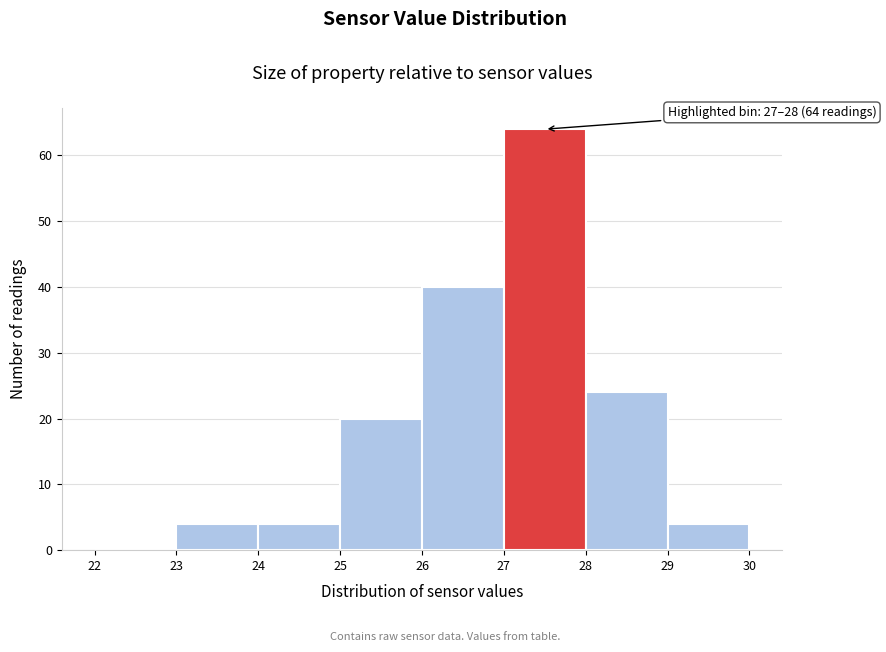

Which range on the x-axis has the tallest bar?

27 to 28